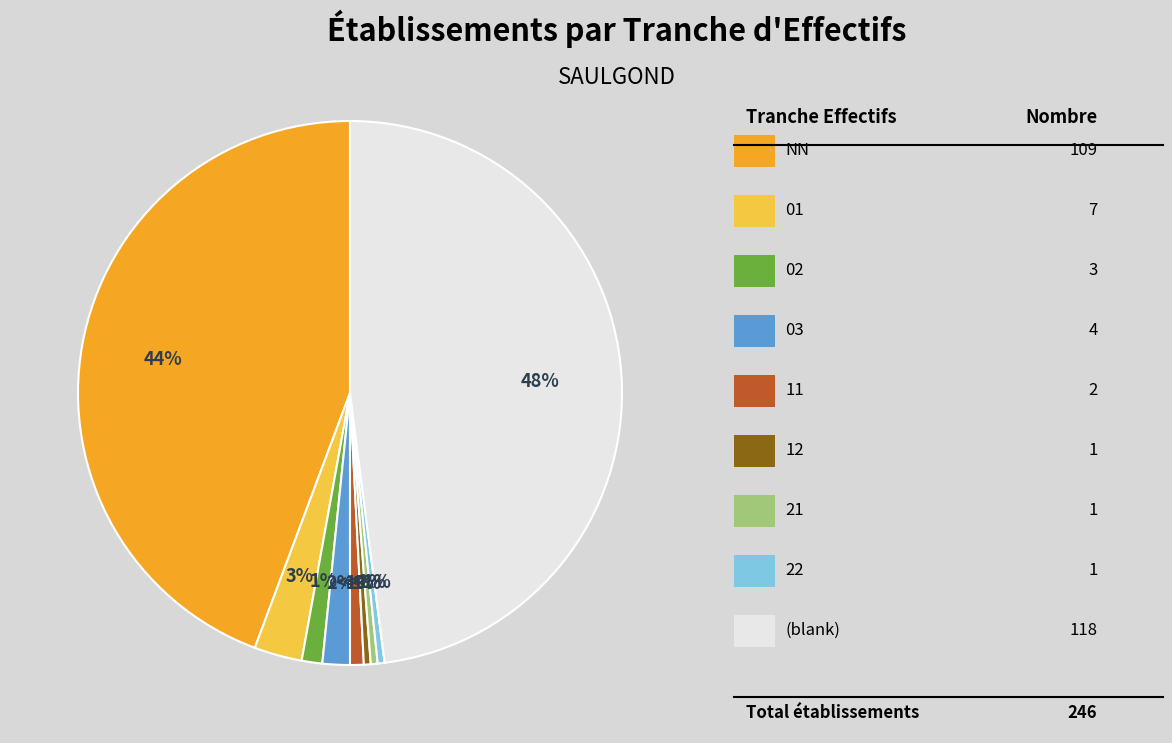

Which slice is the smallest?

12